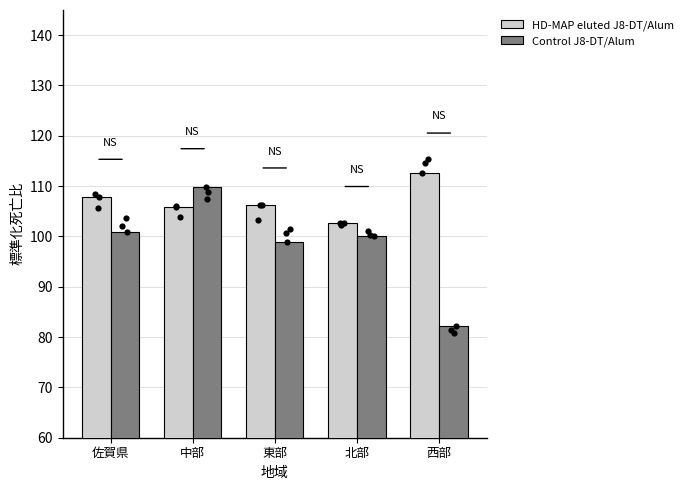

Is the value of HD-MAP eluted J8-DT/Alum at 西部 greater than the value of Control J8-DT/Alum at 北部?

Yes